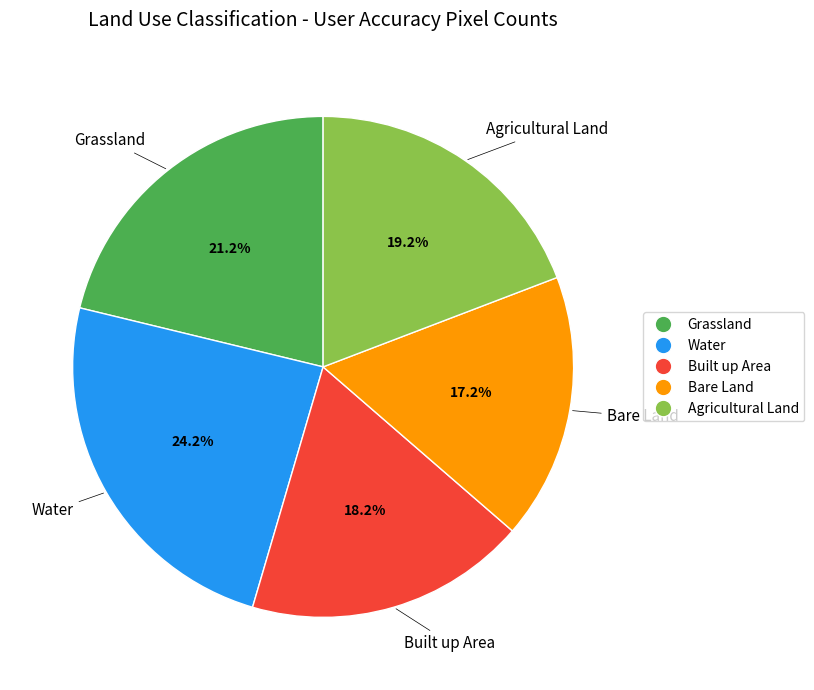

The Built up Area slice represents 18% of the pie. True or false?

True